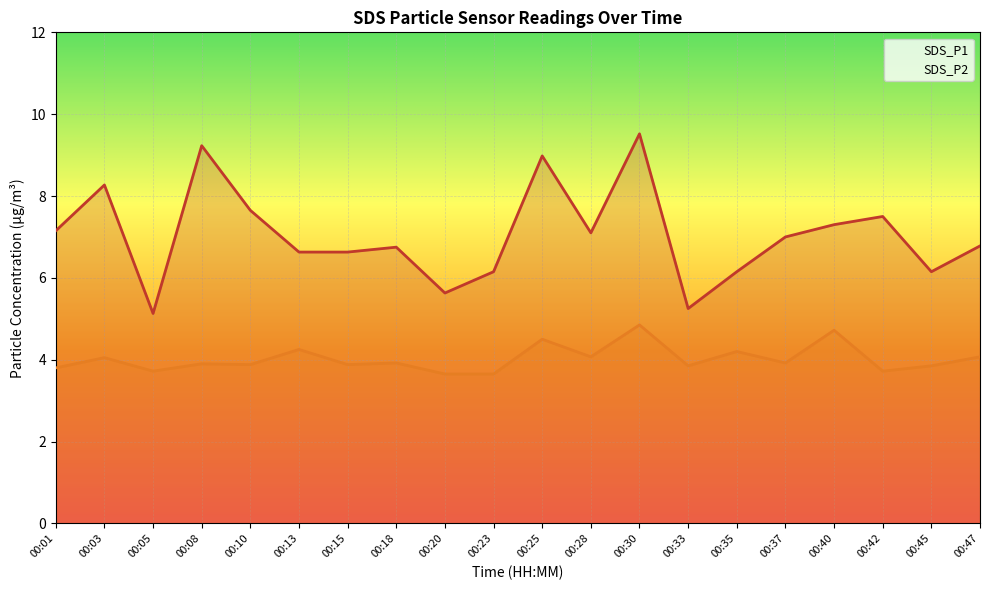

List the series in order of their peak value, lowest first.

SDS_P2, SDS_P1